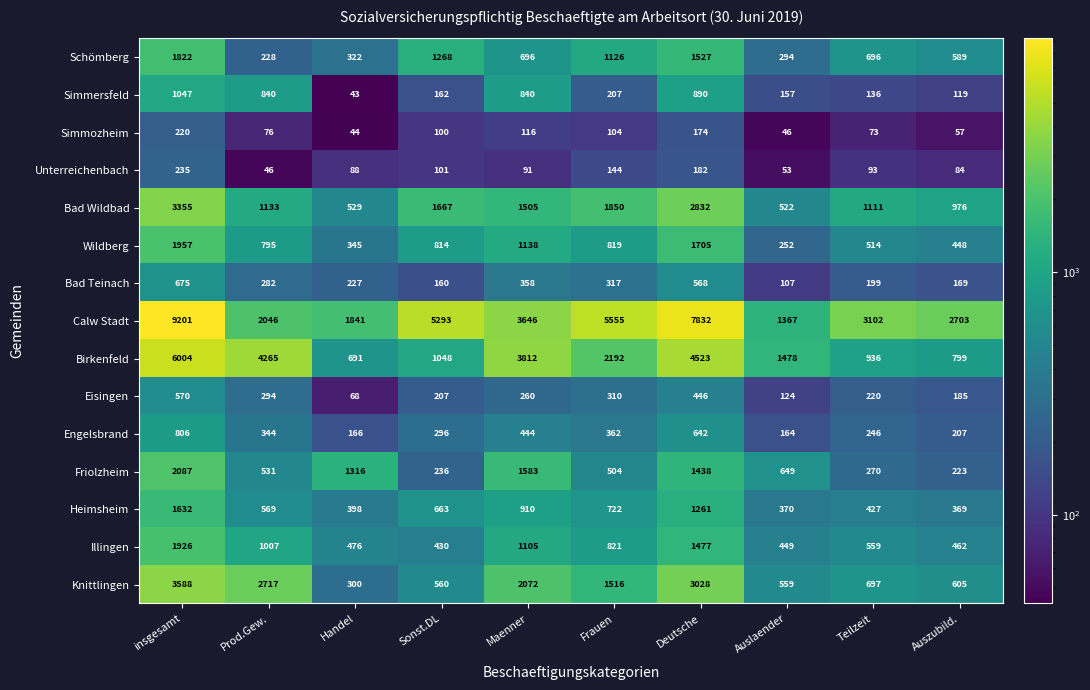

Which series has the widest spread of values?

Calw Stadt